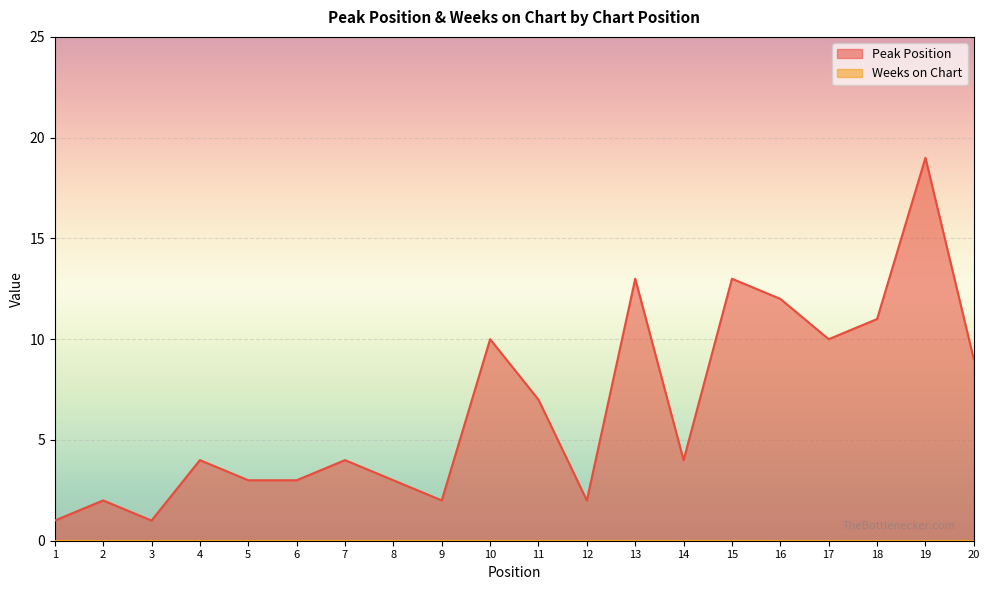

True or false: the data has more than 2 interior local peaks.

True